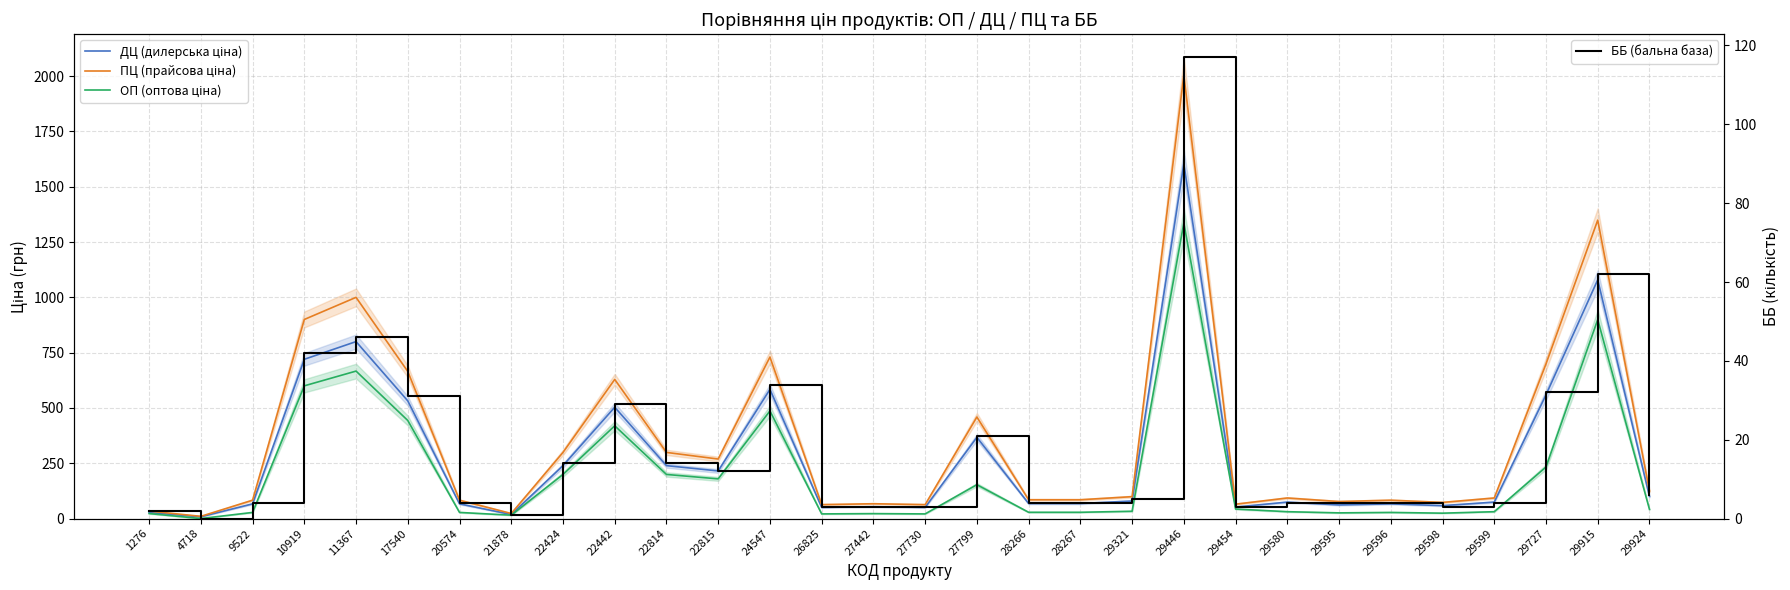

At which category is the sum across all series the highest?

29446